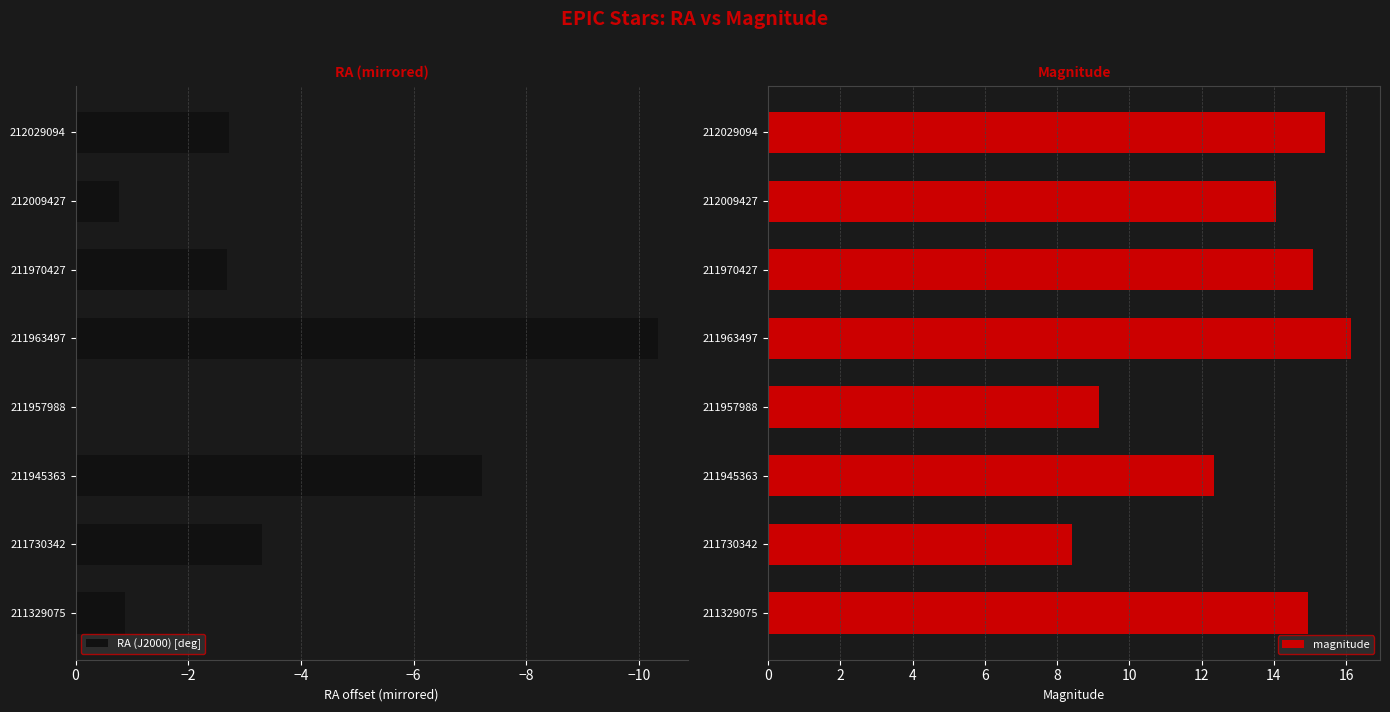

What is the difference between the maximum and minimum values in the RA (J2000) [deg] series?

10.3